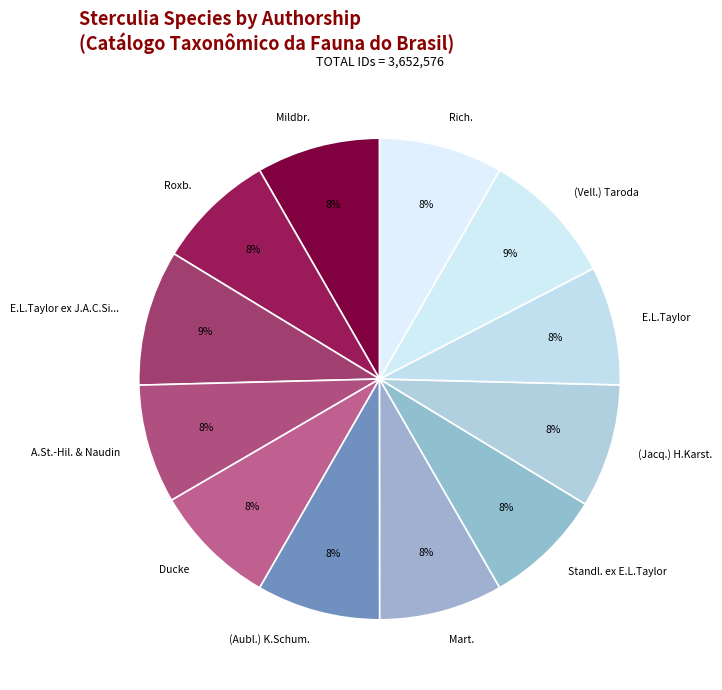

Which category has the biggest portion of the pie?

E.L.Taylor ex J.A.C.Silva & M.F.Freitas